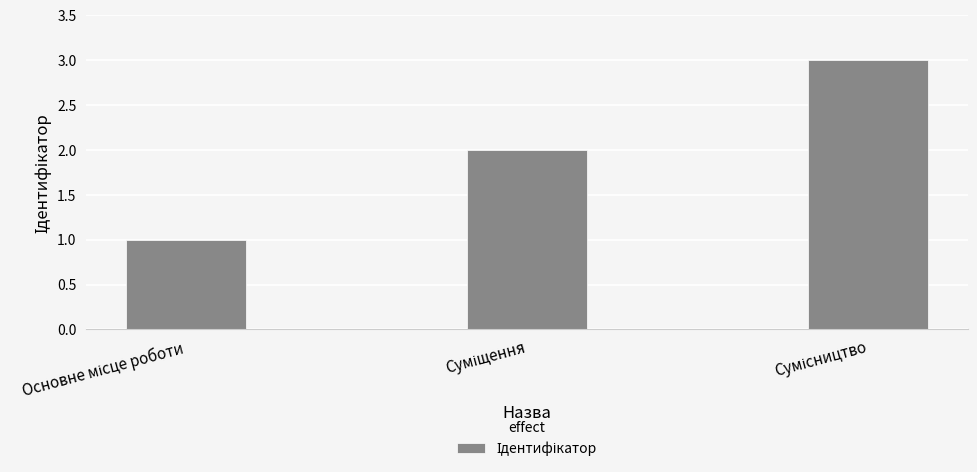

What is the difference between the maximum and minimum values?

2